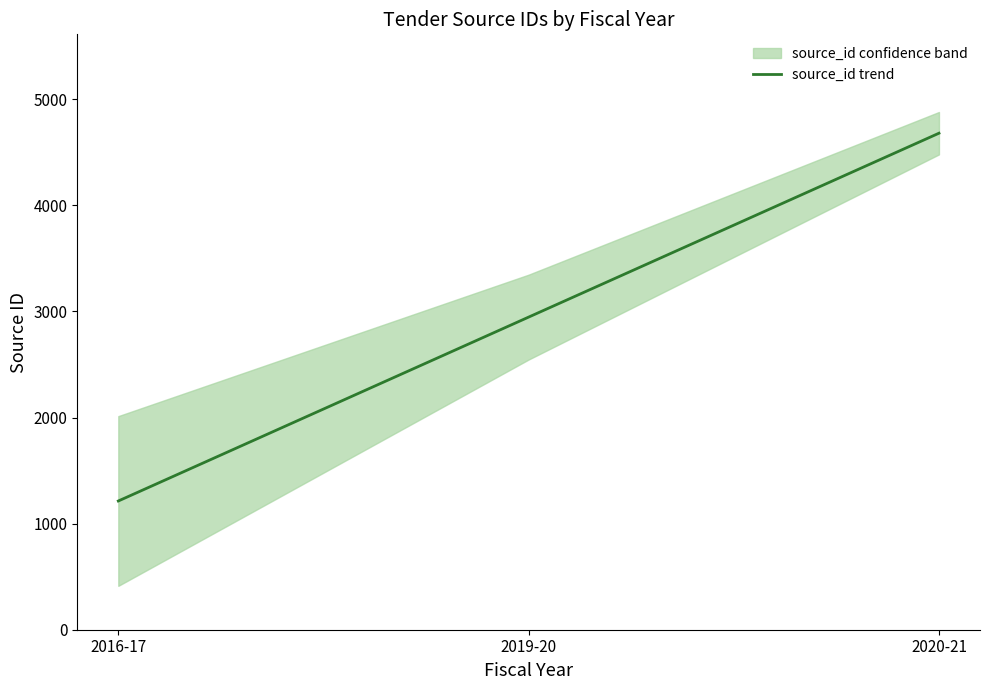

What is the sum of all values?

8841.0